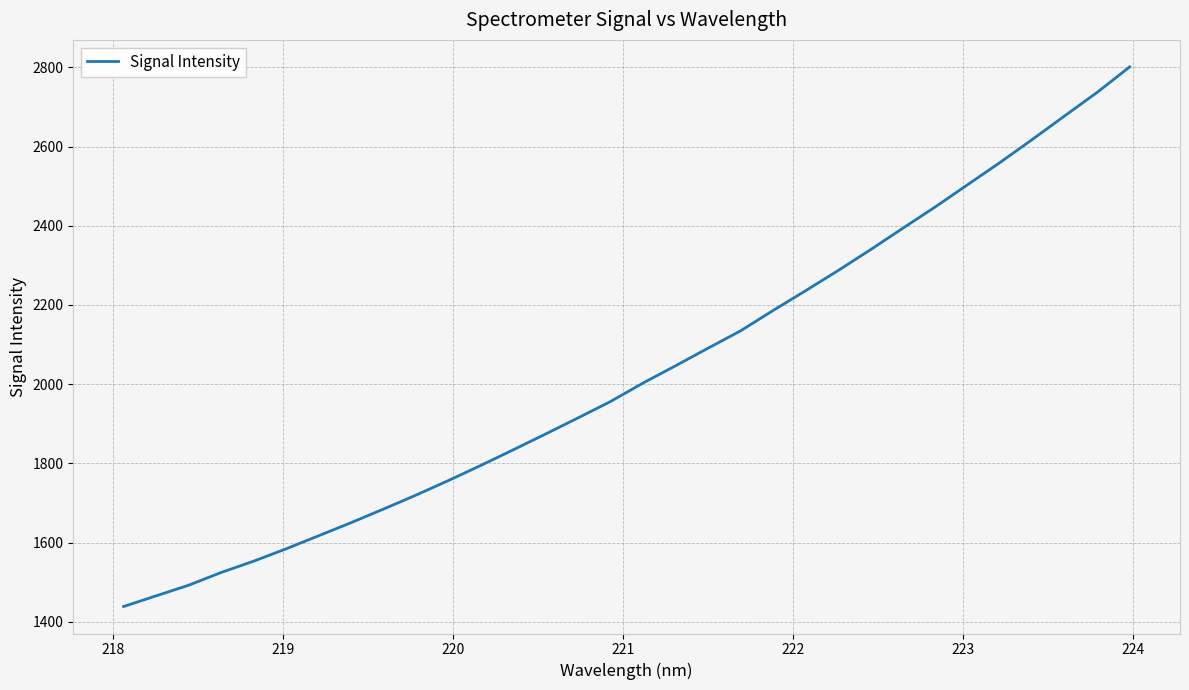

Reading left to right, transcribe all the data shown in this chart.

1438.7	1465.6	1492.3	1524.5	1553.1	1584.2	1617.2	1650.3	1684.7	1719.9	1756.7	1795.0	1834.4	1874.5	1915.2	1956.6	2003.1	2046.6	2091.0	2134.6	2185.9	2235.7	2286.5	2339.2	2393.6	2447.4	2503.7	2559.8	2618.1	2677.8	2737.0	2801.1